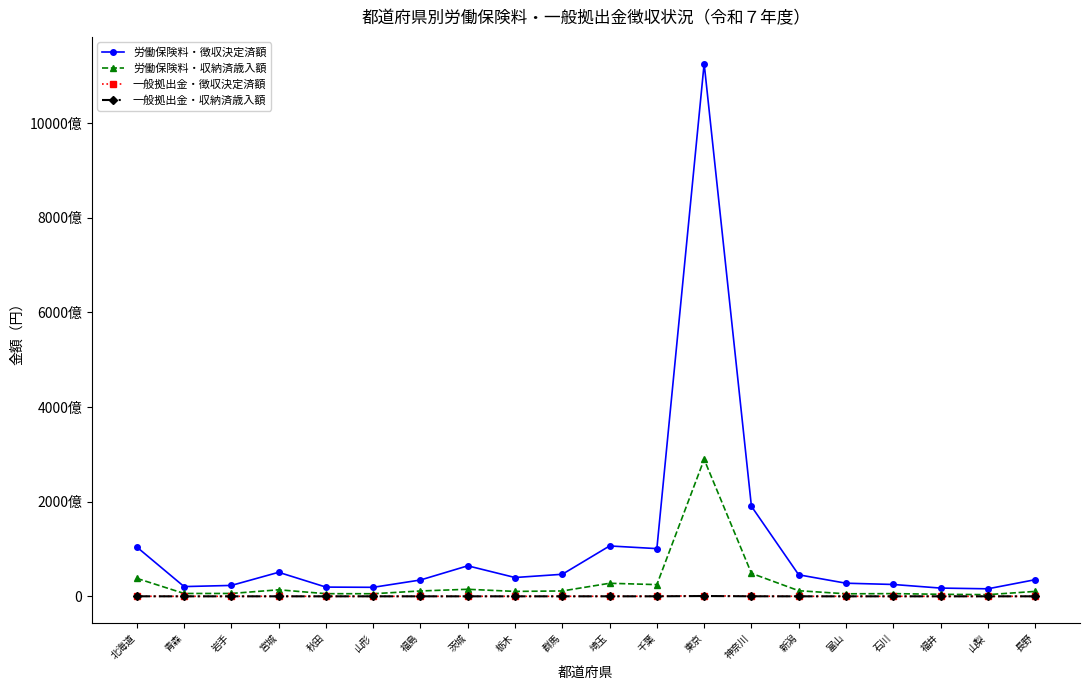

True or false: 労働保険料・徴収決定済額 has a value of 18143728035 at 長野.

False